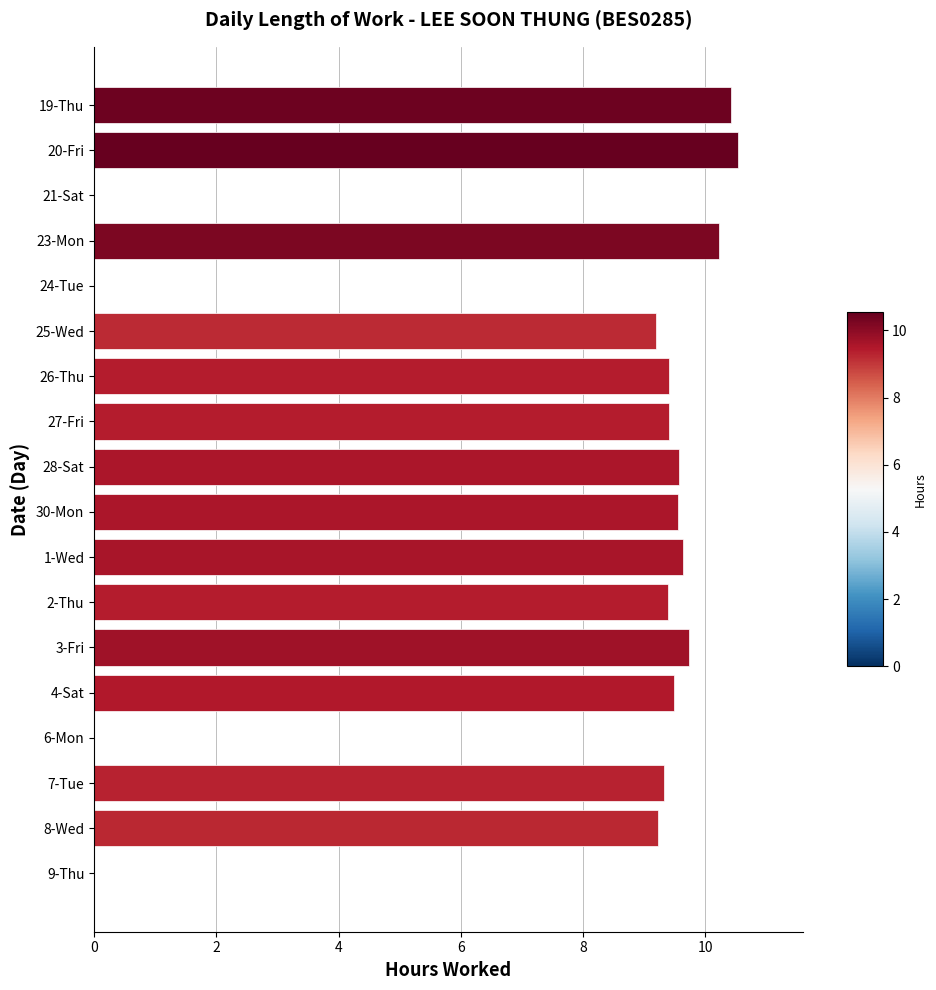

Read the value at 27-Fri.

9.4